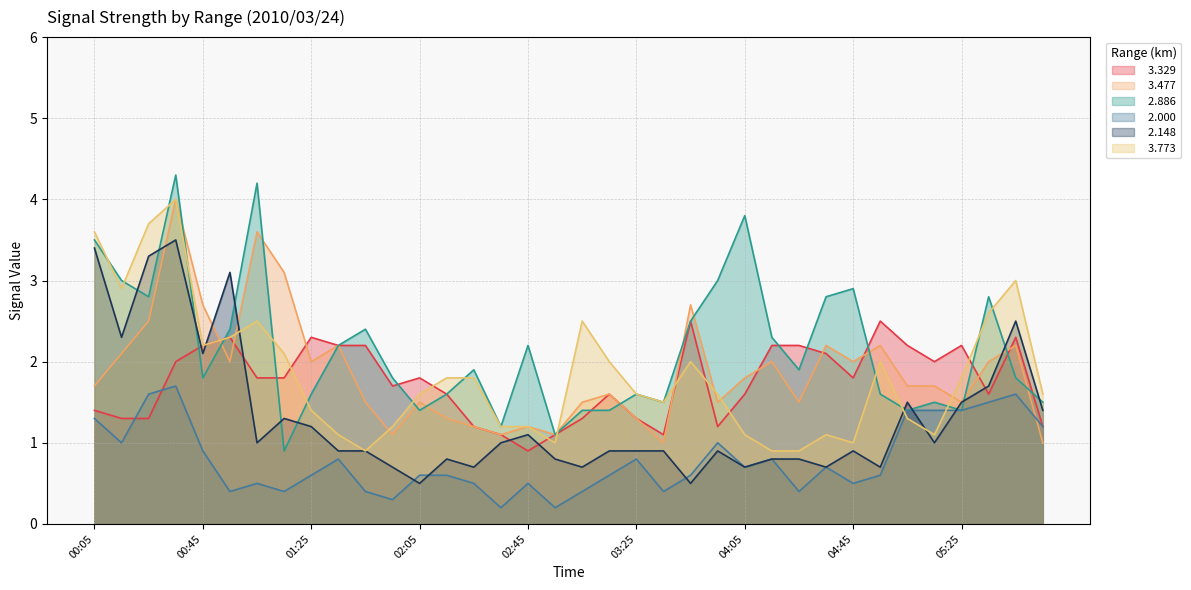

At which label is   2.148 closest to 2?

00:45